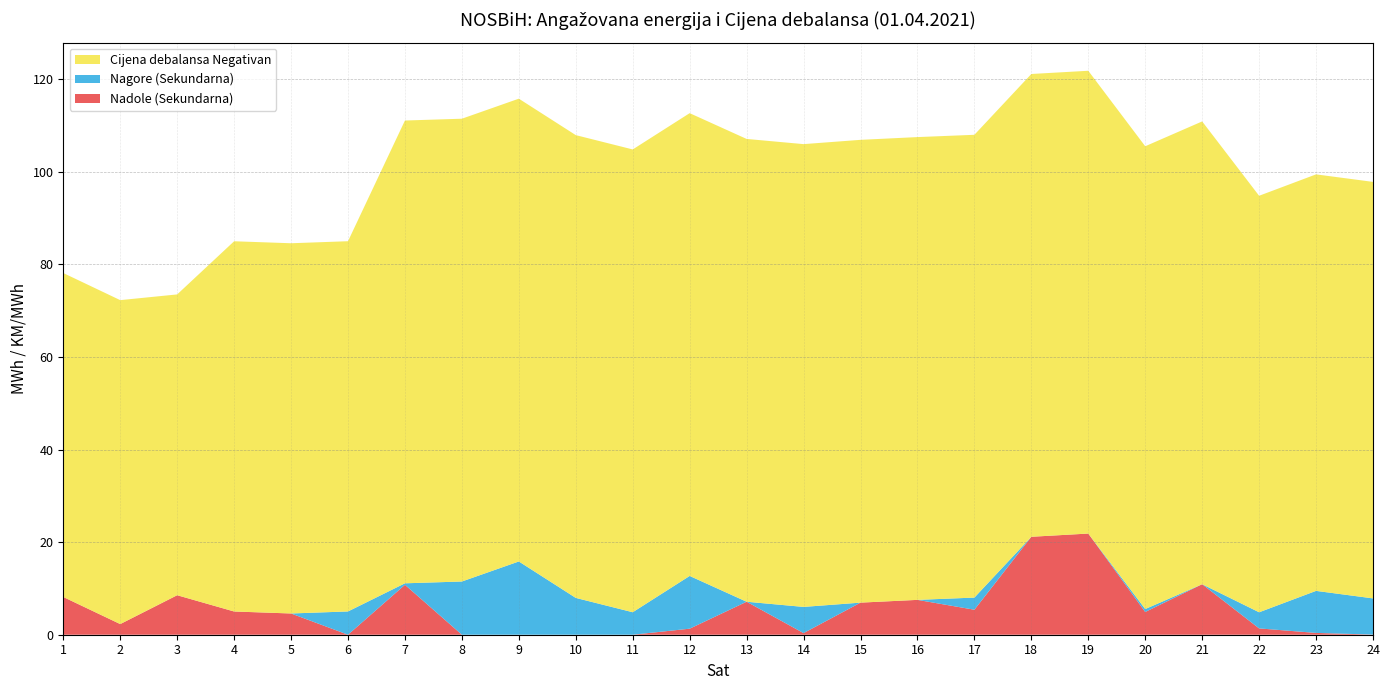

Reading left to right, list all the values displayed in this chart.

Nadole (Sekundarna): 8.2	2.3	8.5	5.0	4.6	0.0	10.8	0.0	0.0	0.0	0.0	1.3	7.1	0.3	6.9	7.5	5.4	21.2	21.9	4.9	10.9	1.4	0.4	0.0
Nagore (Sekundarna): 0.0	0.0	0.0	0.0	0.0	5.0	0.3	11.5	15.8	8.0	4.9	11.4	0.0	5.7	0.0	0.0	2.6	0.0	0.0	0.6	0.0	3.5	9.1	7.8
Cijena debalansa Negativan: 70.0	70.0	65.0	80.0	80.0	80.0	100.0	100.0	100.0	100.0	100.0	100.0	100.0	100.0	100.0	100.0	100.0	100.0	100.0	100.0	100.0	90.0	90.0	90.0